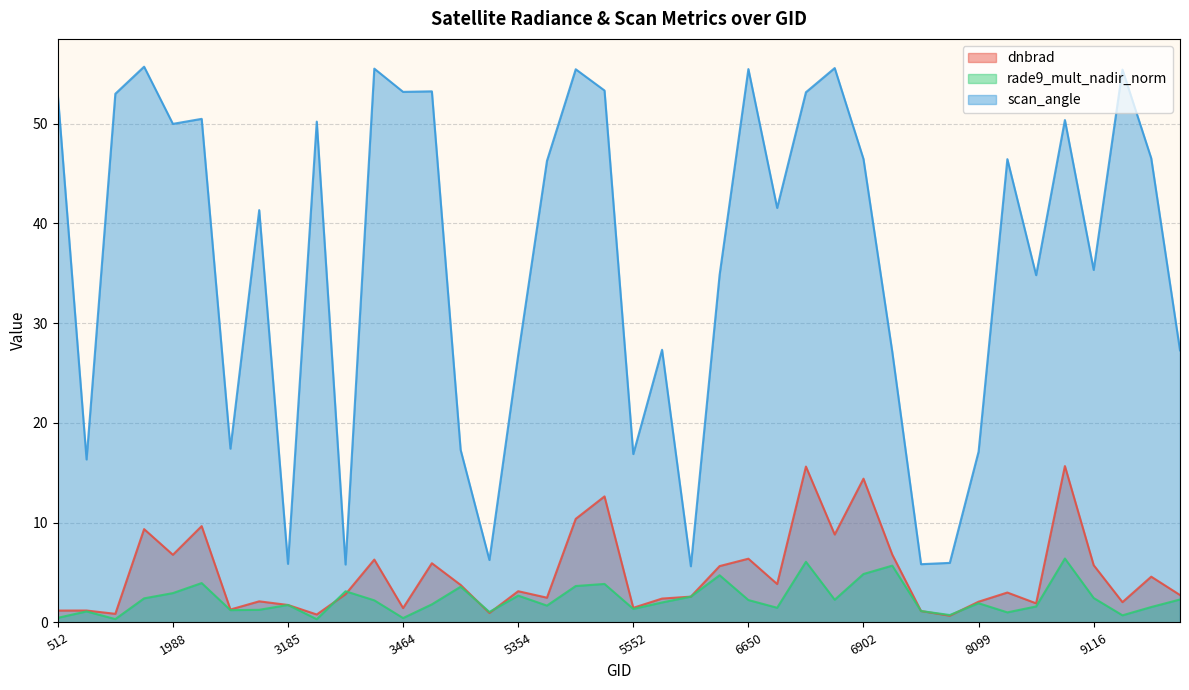

How many values in the scan_angle series exceed 46?

20